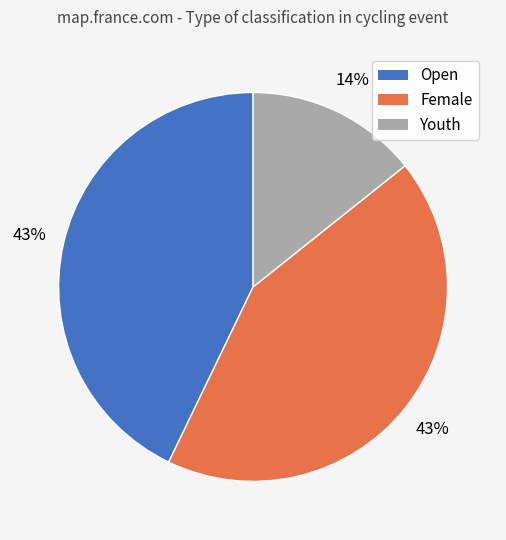

Which has a higher value, Female or Youth?

Female